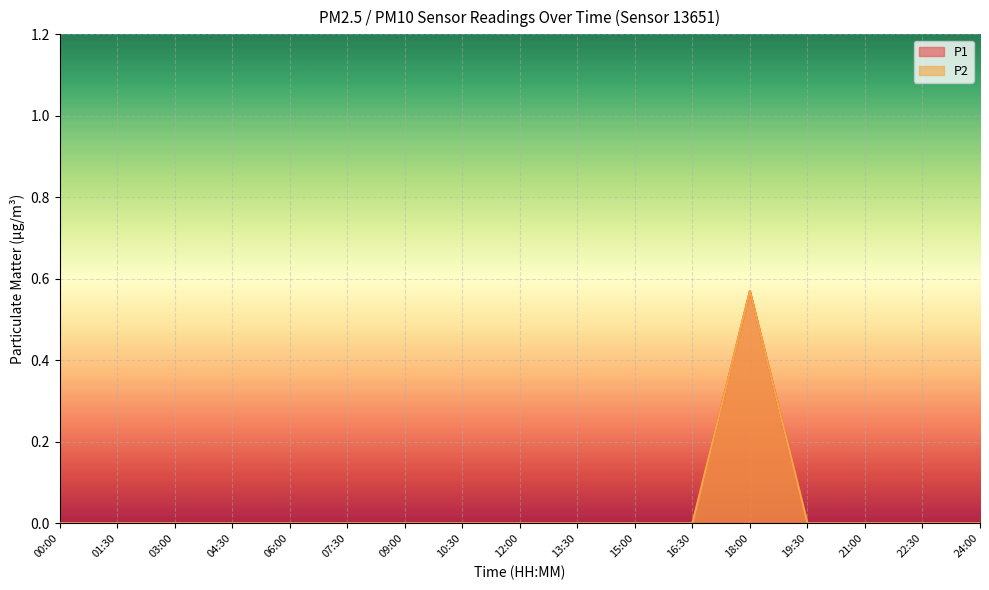

Which category has the lowest value in the P2 series?

00:00